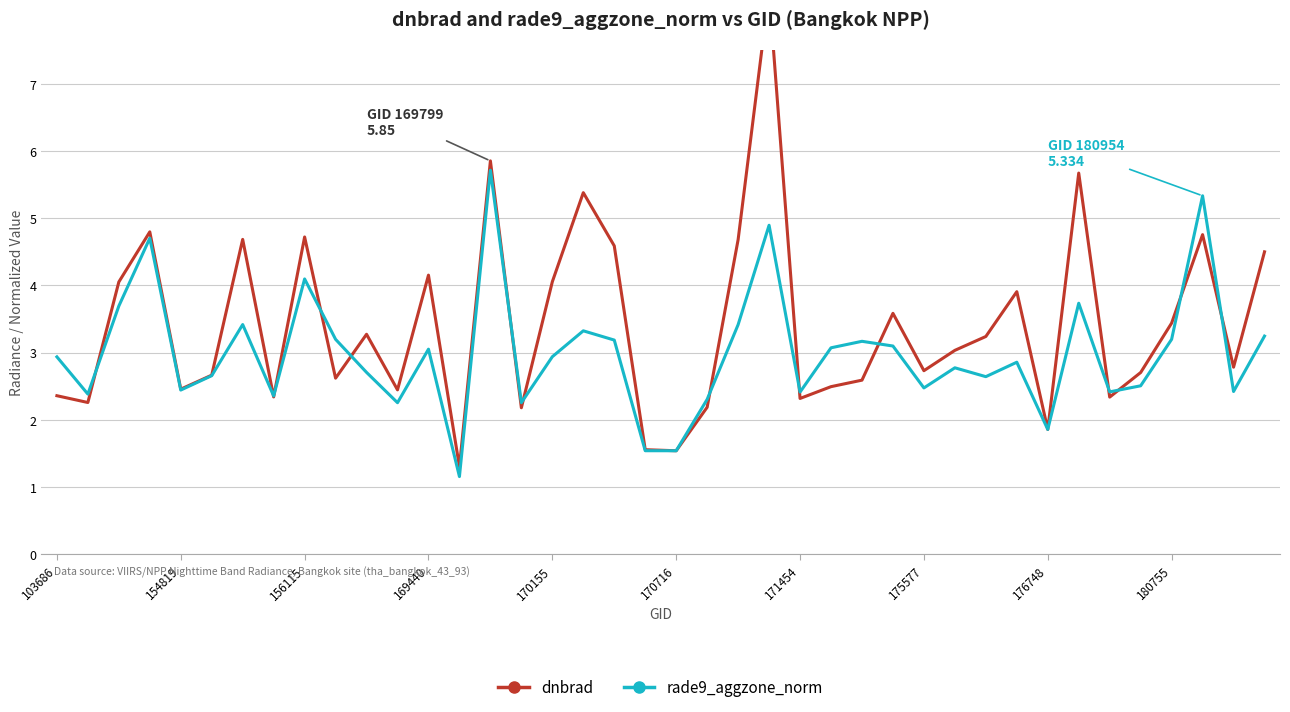

The dnbrad series shows 1.8 at 39. True or false?

False